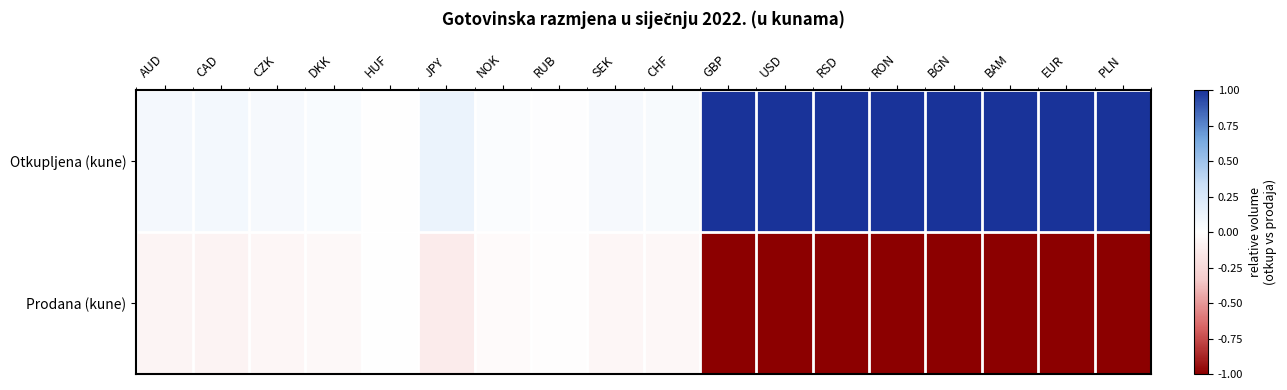

Reading left to right, extract all data points from this chart.

Otkupljena (kune): AUD=0.1	CAD=0.1	CZK=0.1	DKK=0.0	HUF=0.0	JPY=0.1	NOK=0.0	RUB=0.0	SEK=0.1	CHF=0.1	GBP=1.0	USD=1.0	RSD=1.0	RON=1.0	BGN=1.0	BAM=1.0	EUR=1.0	PLN=1.0
Prodana (kune): AUD=-0.1	CAD=-0.1	CZK=-0.1	DKK=-0.0	HUF=-0.0	JPY=-0.1	NOK=-0.0	RUB=-0.0	SEK=-0.1	CHF=-0.1	GBP=-1.0	USD=-1.0	RSD=-1.0	RON=-1.0	BGN=-1.0	BAM=-1.0	EUR=-1.0	PLN=-1.0